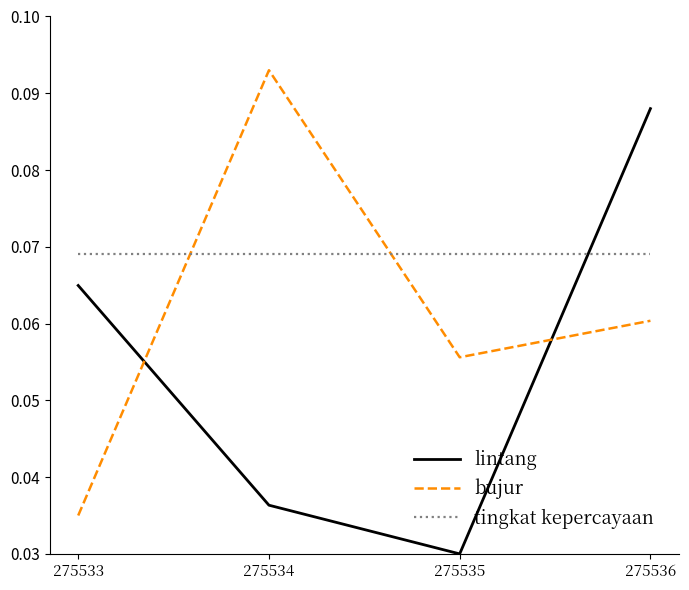

Rank the categories by lintang value from lowest to highest.

275535, 275534, 275533, 275536